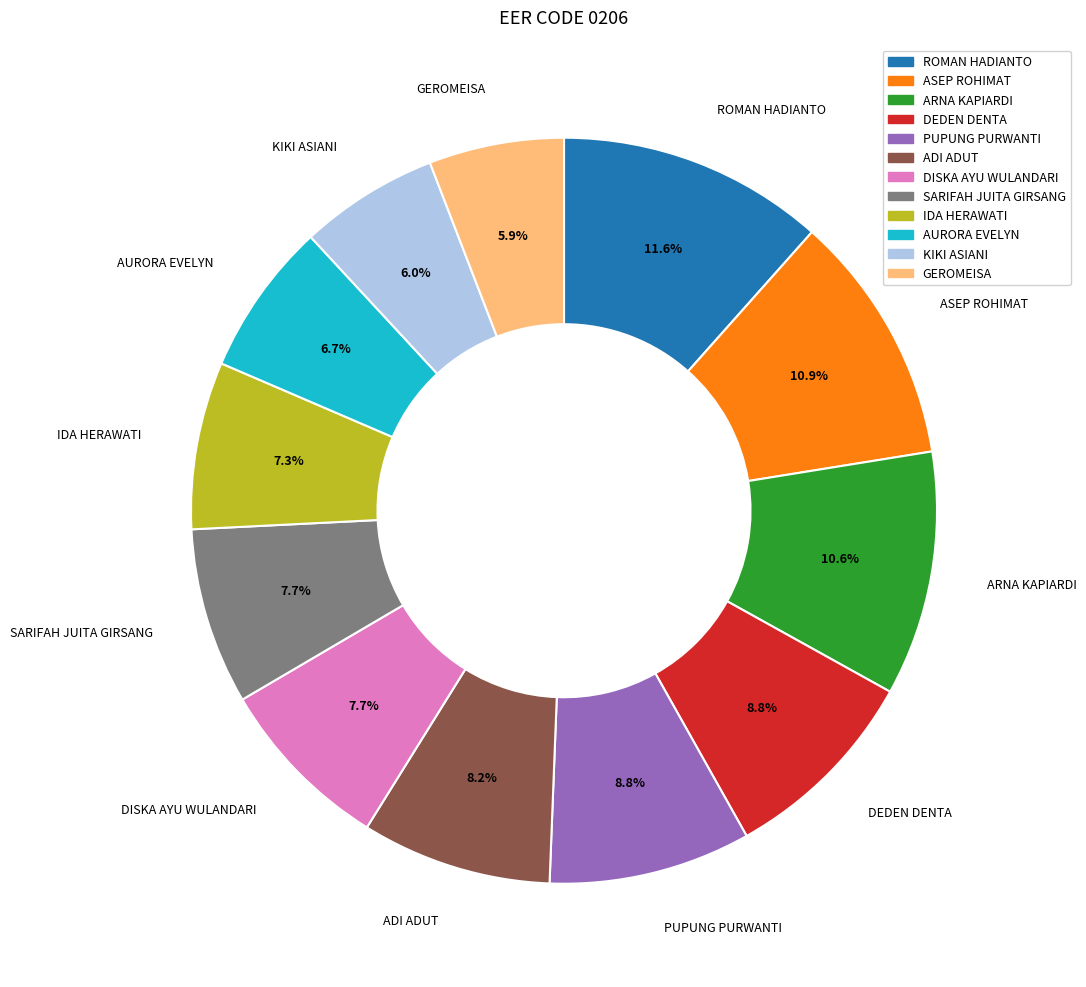

Does any single category account for the majority?

No